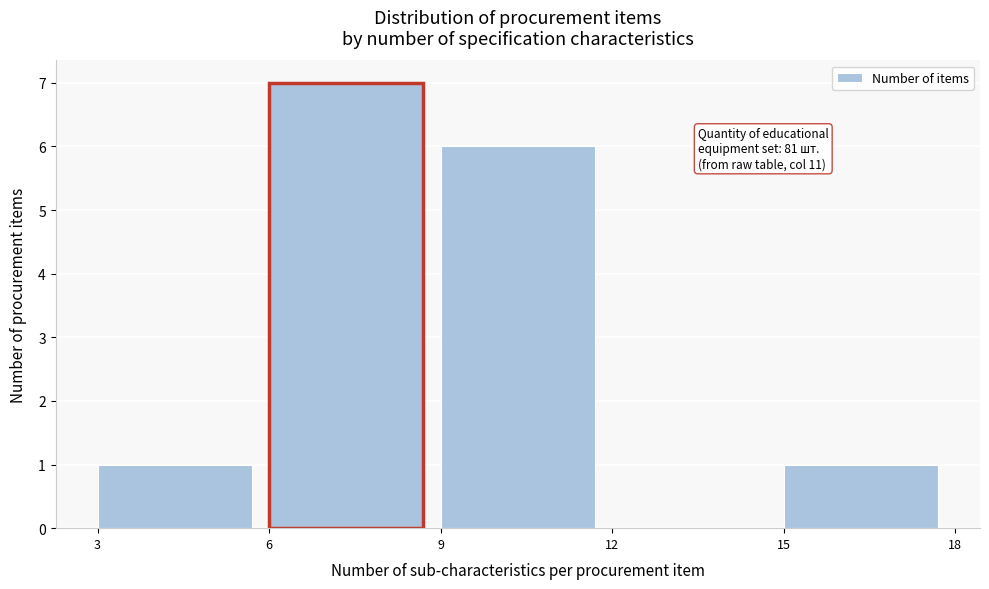

Over which range of the x-axis is the bar tallest?

6 to 9